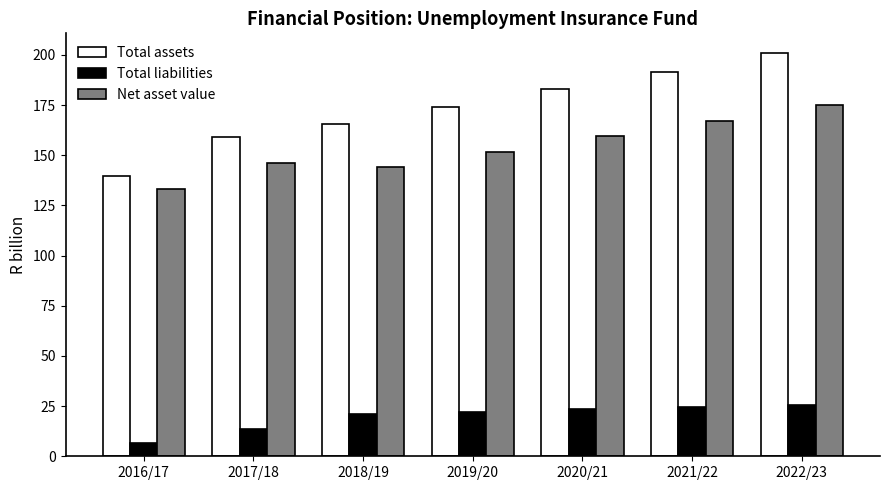

What is the spread (max minus min) of values at 2018/19?

144.3